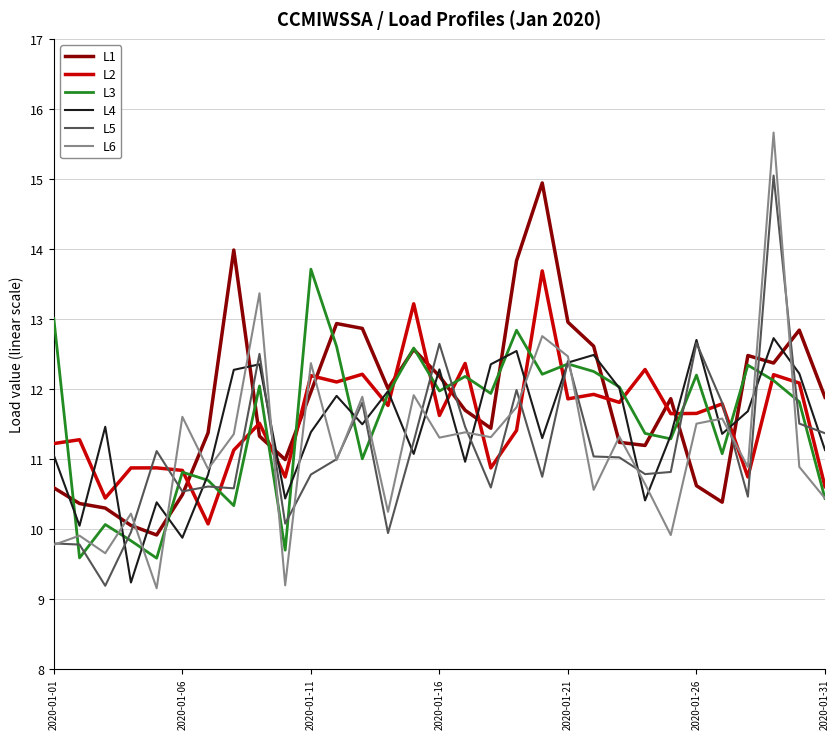

Which series has the widest spread of values?

L6